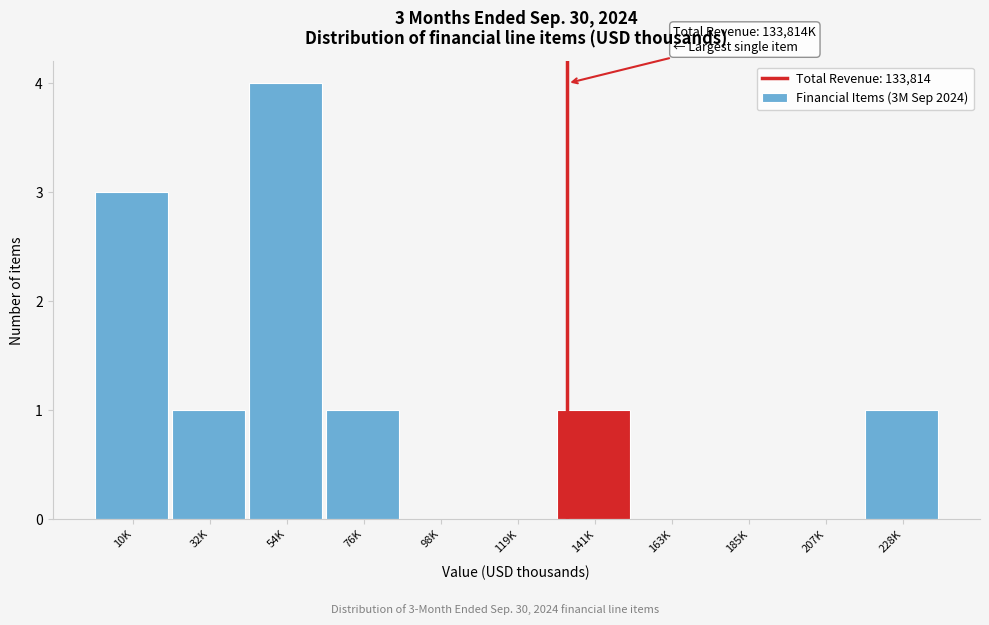

Reading left to right, transcribe all the data shown in this chart.

10K=3	32K=1	54K=4	76K=1	98K=0	119K=0	141K=1	163K=0	185K=0	207K=0	228K=1